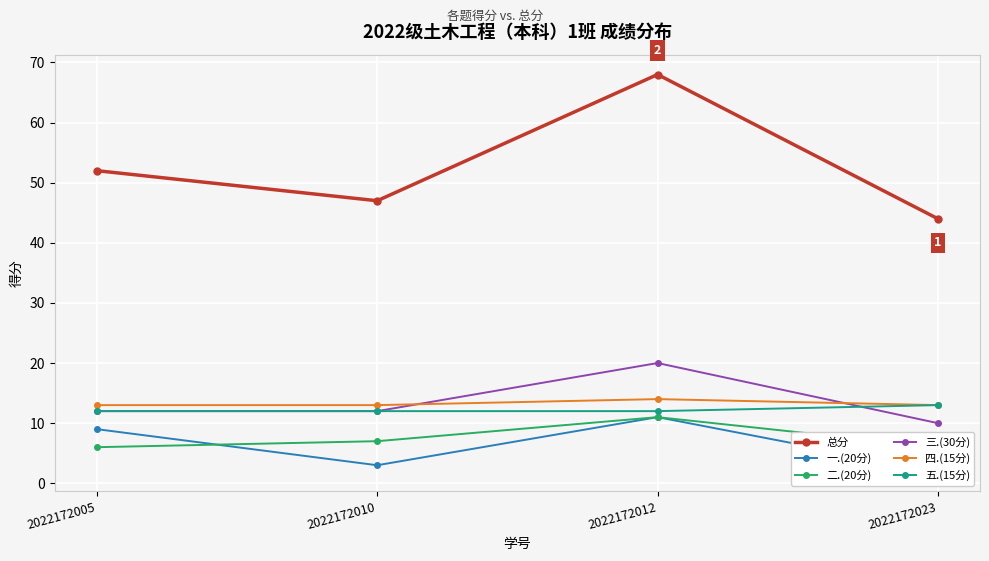

What is the difference between the second highest and second lowest values in the 总分 series?

5